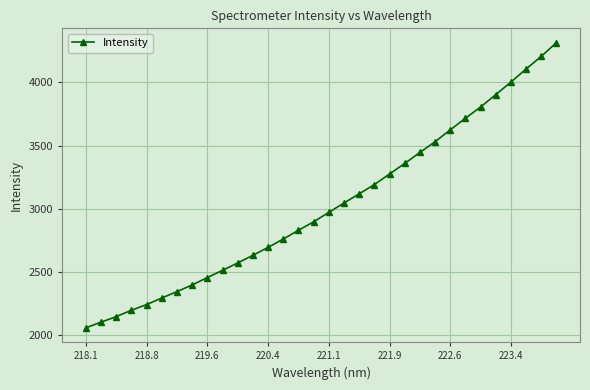

Does the chart display data point markers on the line(s)?

Yes